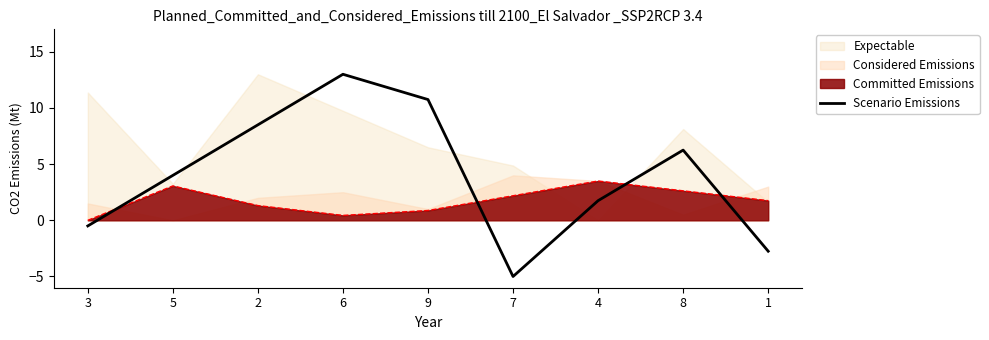

What is the label of the 6th point from the right?

6